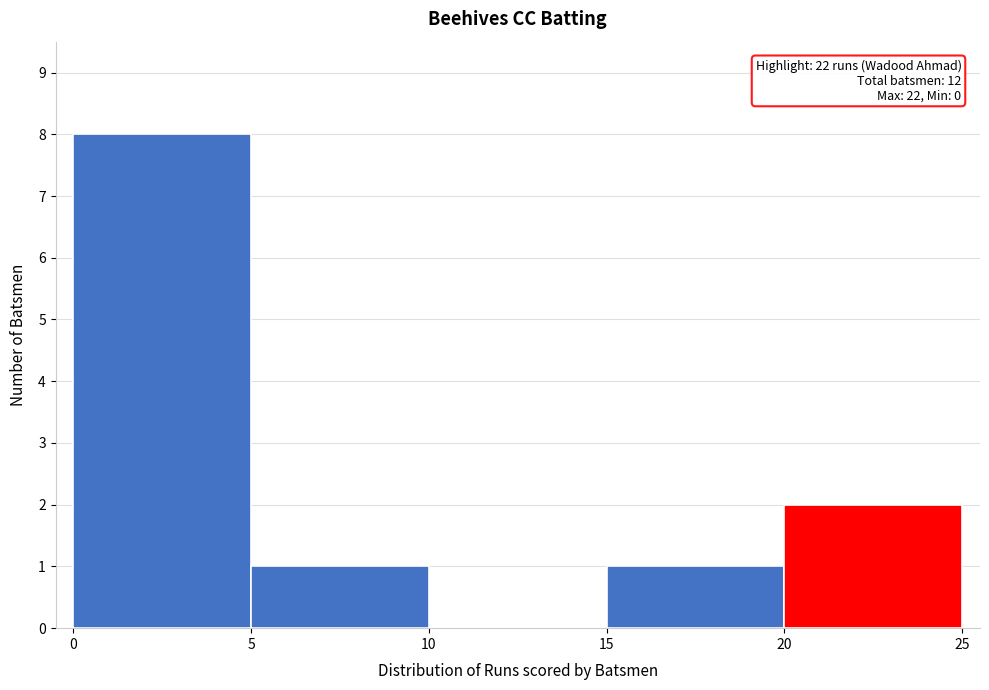

Over which range of the x-axis is the bar tallest?

0 to 5